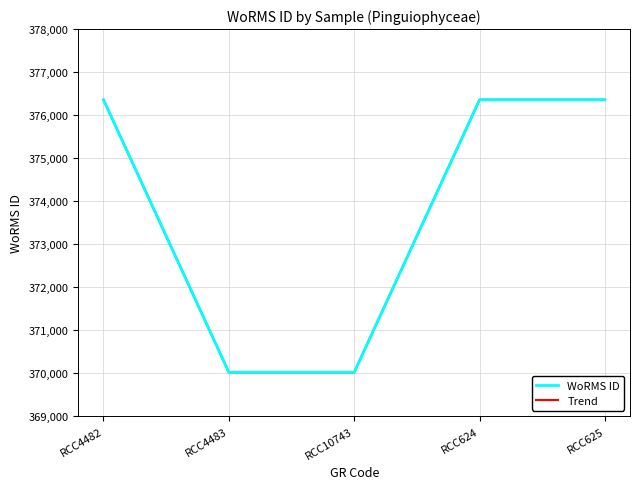

Does the chart display data point markers on the line(s)?

No